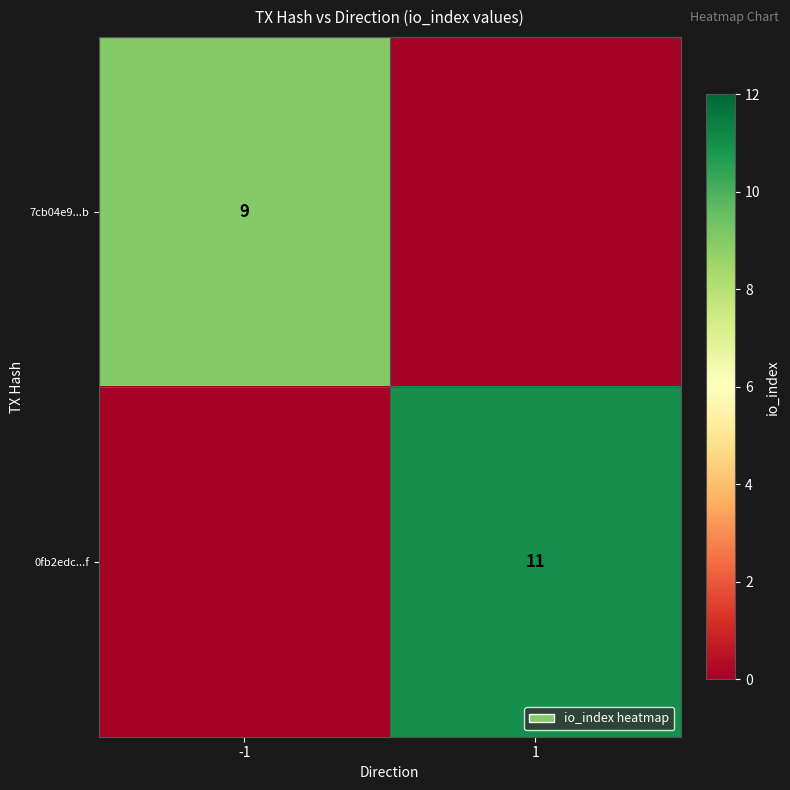

The value of 0fb2edc...f at 1 is 11. True or false?

True